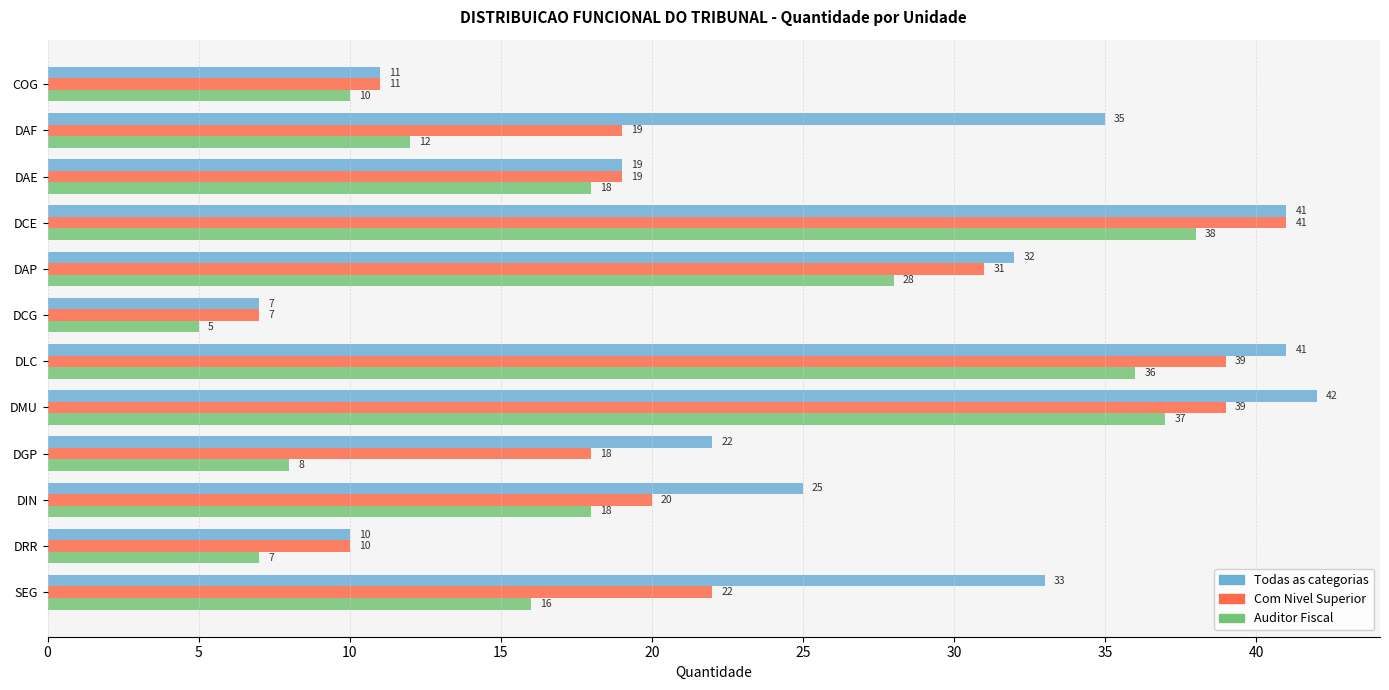

What is the minimum value shown in the chart?

5